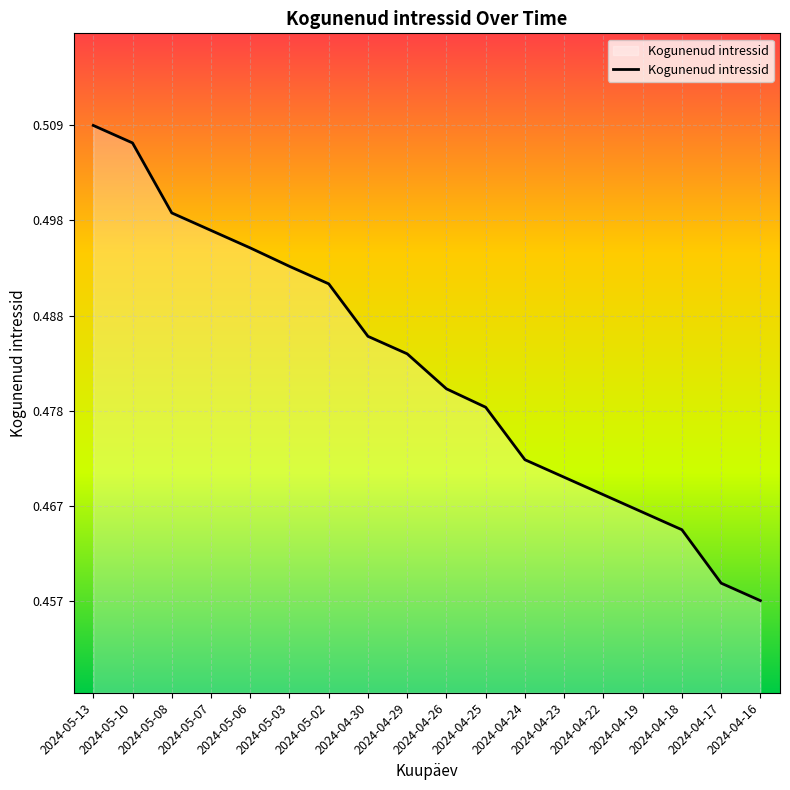

Which category has the lowest value across all series?

2024-04-16